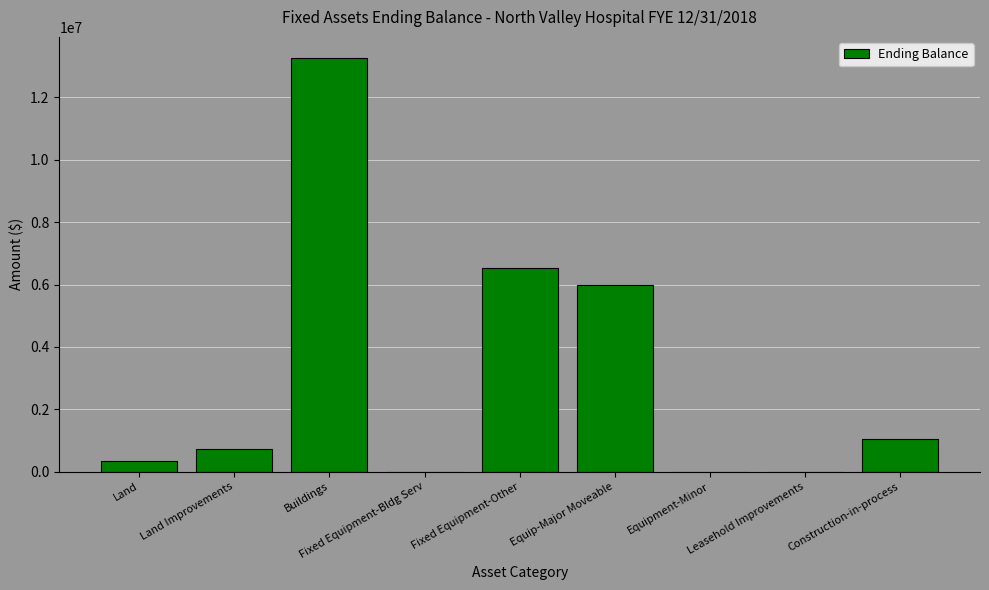

Where is the data nearest to the value 6637548?

Fixed Equipment-Other